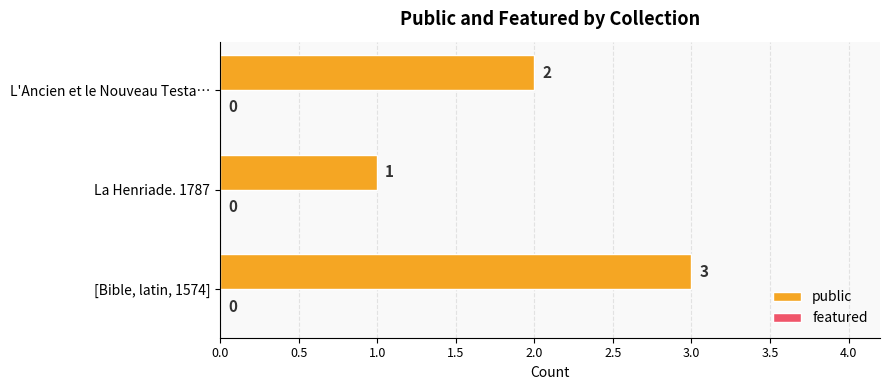

How many bars are there in total?

3